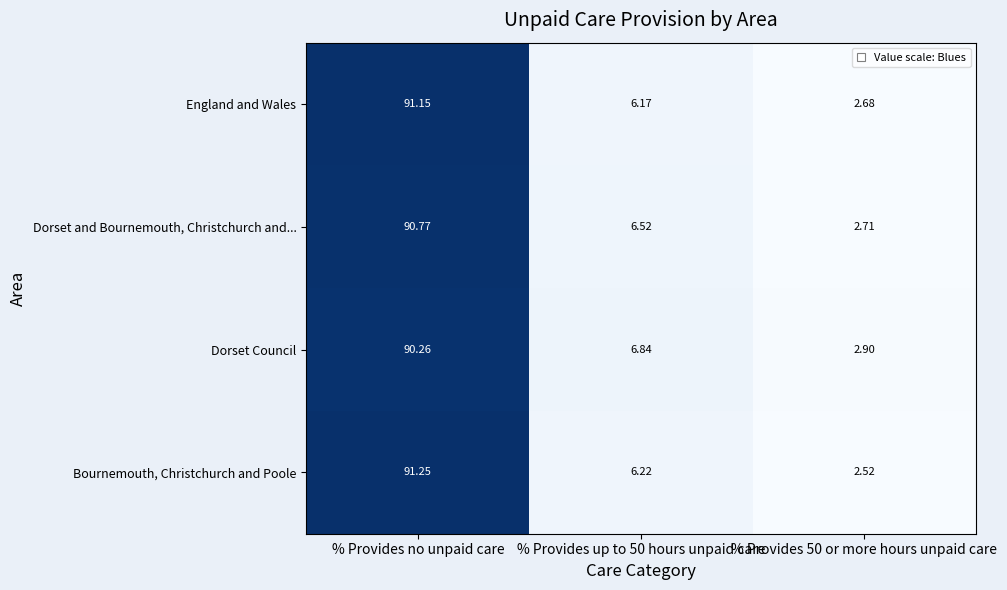

At how many categories does at least one series exceed 51?

1